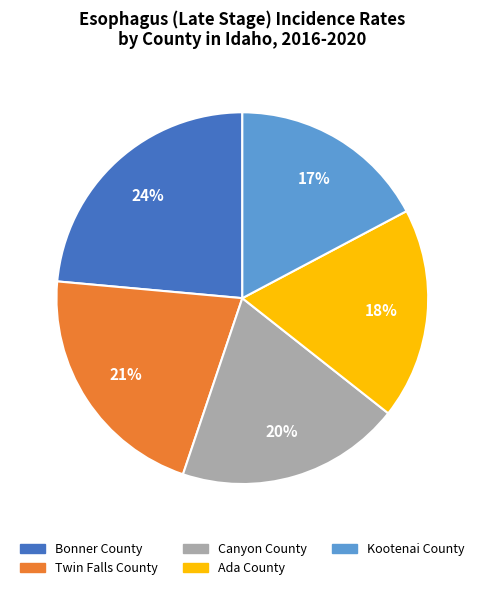

To the nearest percent, what is the combined percentage of Canyon County and Ada County?

38%